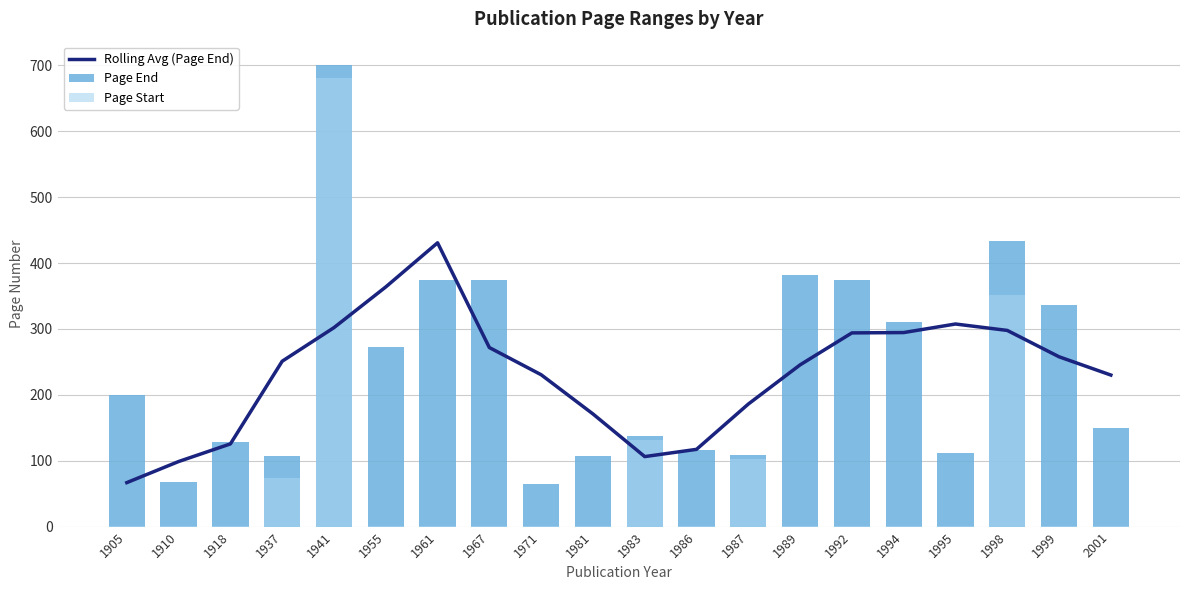

Where is Page Start nearest to the value 341?

1998